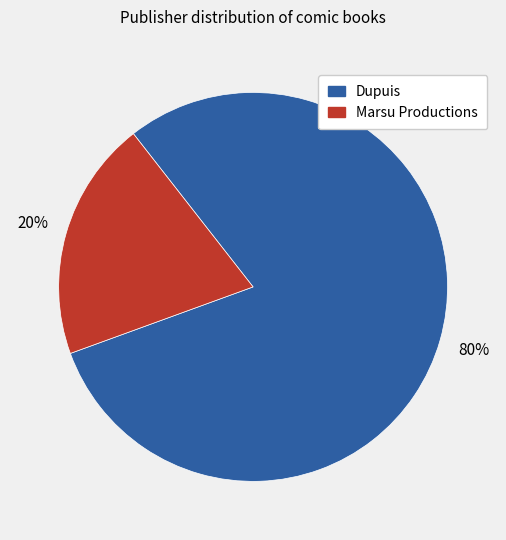

True or false: Dupuis accounts for 80% of the total.

True